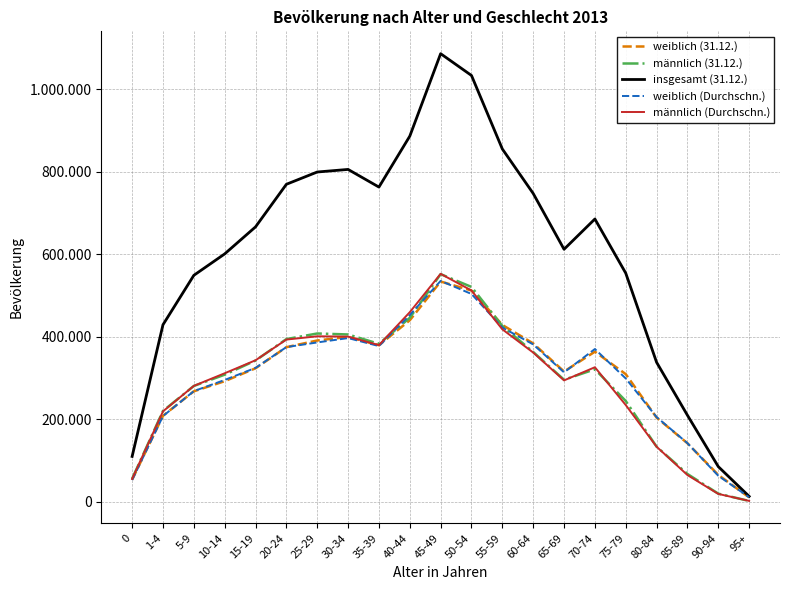

What are all the series names shown in the legend?

weiblich (31.12.), männlich (31.12.), insgesamt (31.12.), weiblich (Durchschn.), männlich (Durchschn.)